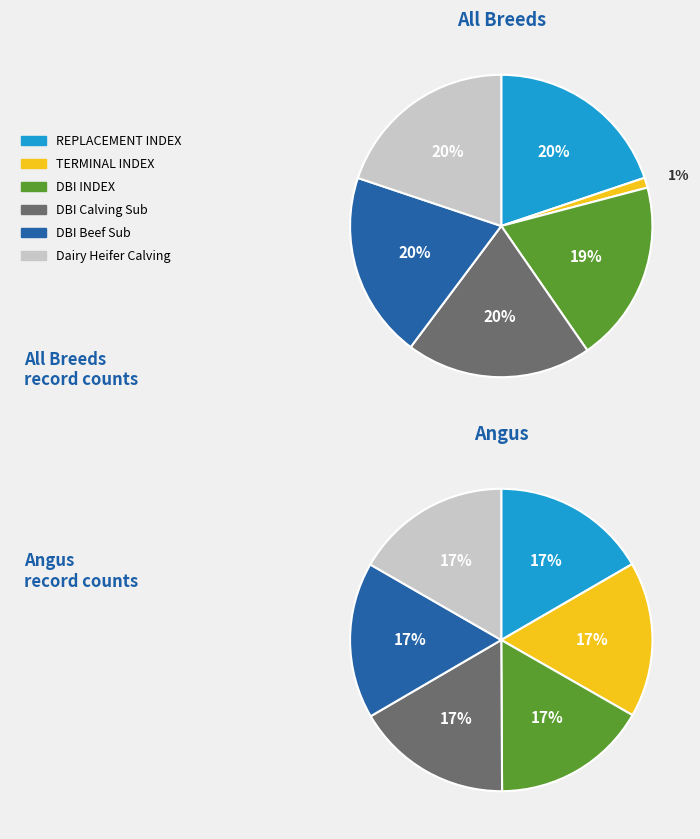

Rank the categories by All Breeds value from highest to lowest.

DBI Beef Sub Index, DBI Calving Sub Index, Dairy Heifer Calving Difficulty, REPLACEMENT INDEX, DBI INDEX, TERMINAL INDEX